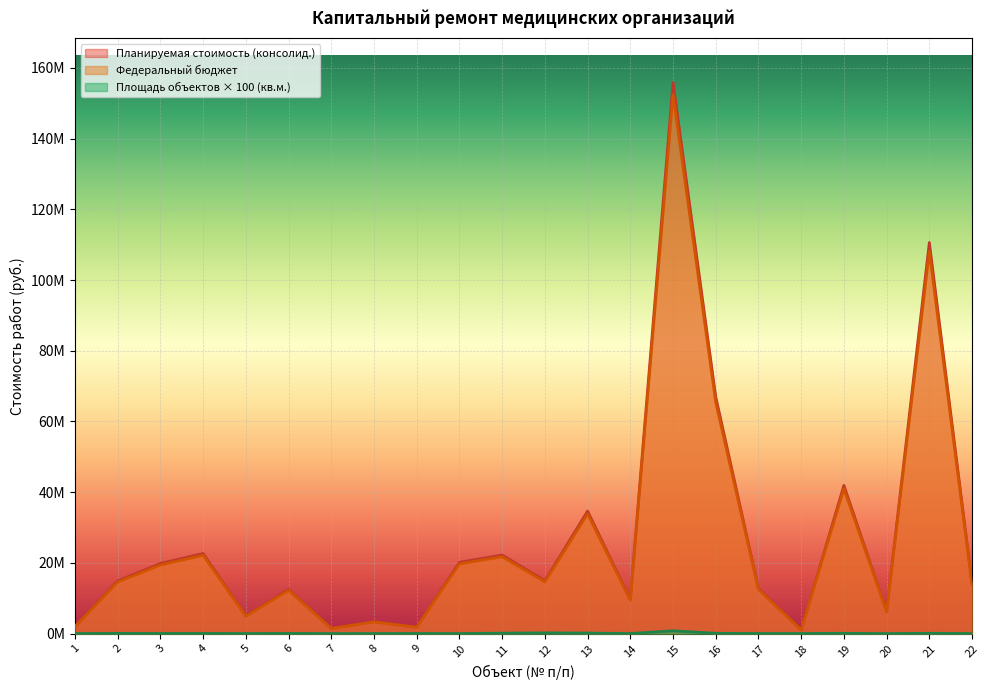

True or false: Площадь объектов (кв.м.) and Планируемая стоимость (консолид.) intersect in this chart.

False